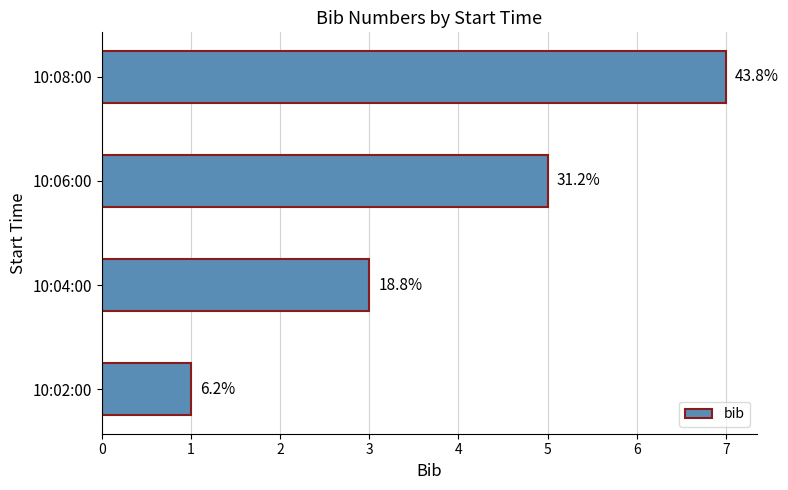

Are the bars grouped side by side (vs. stacked)?

No